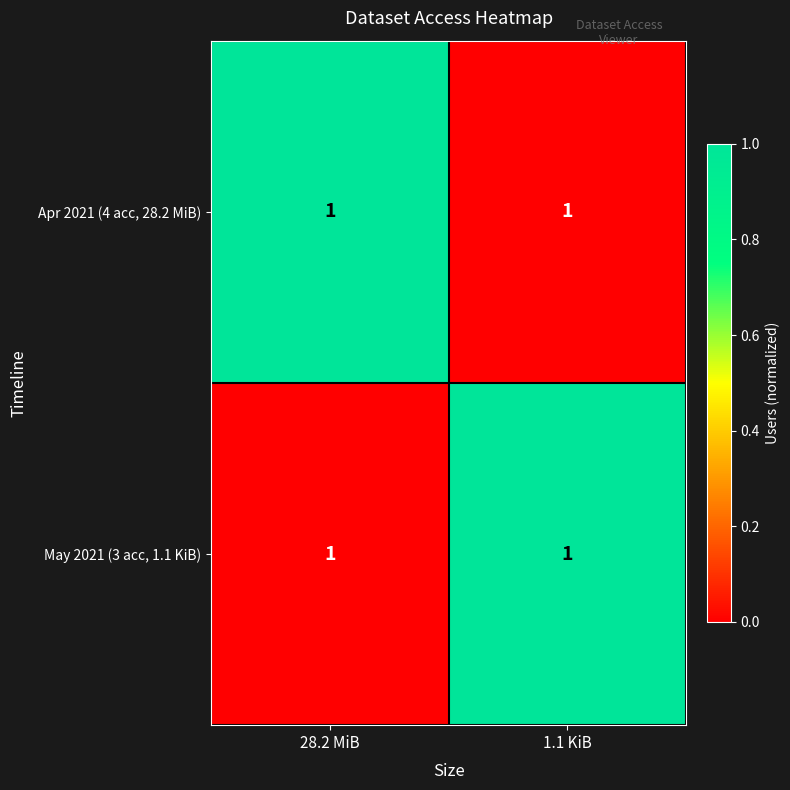

The May 2021 (3 acc, 1.1 KiB) series shows 0 at 28.2 MiB. True or false?

False